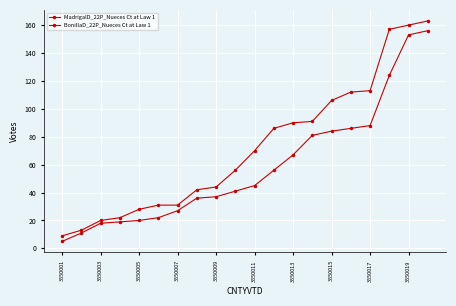

True or false: BonillaD_22P_Nueces Ct at Law 1 and MadrigalD_22P_Nueces Ct at Law 1 intersect in this chart.

False